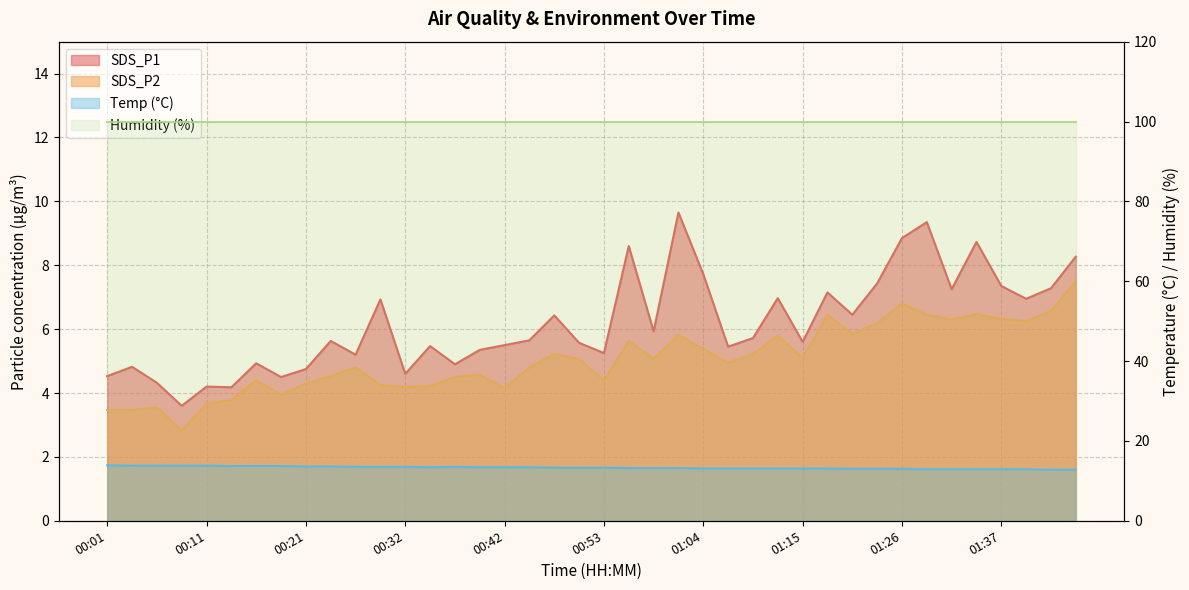

What is the average value of the SDS_P2 series?

5.1